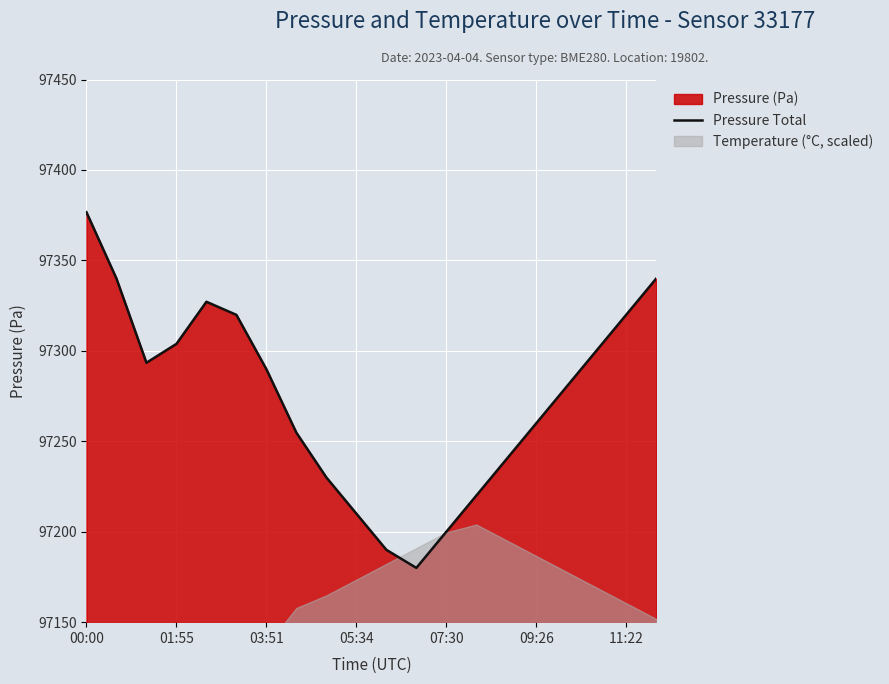

The Pressure Total series shows 169044.8 at 03:51. True or false?

False